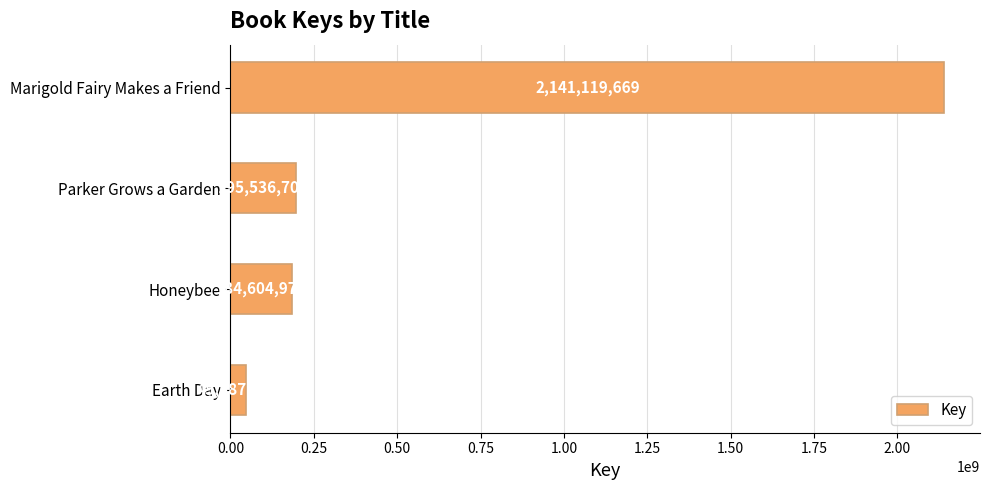

What value does the data have at Parker Grows a Garden, to the nearest 50?

195536700